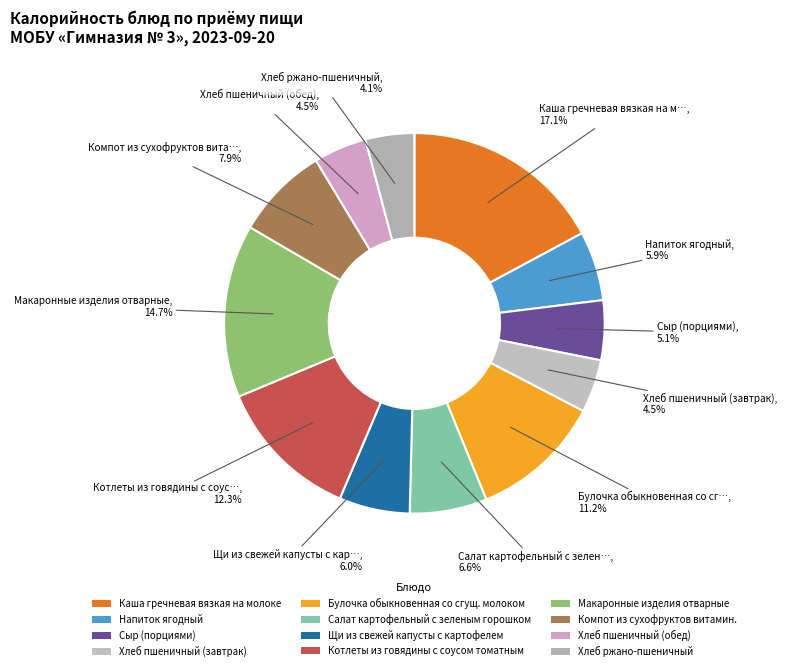

Which category has the smallest portion of the pie?

Хлеб ржано-пшеничный